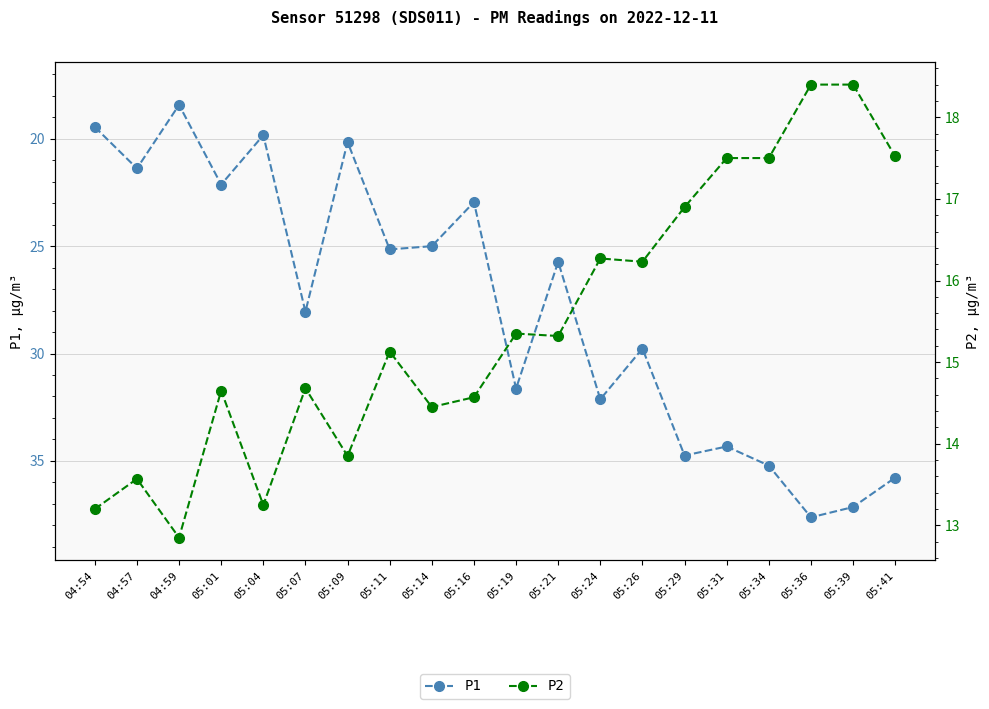

List the series in order of their peak value, lowest first.

P2, P1